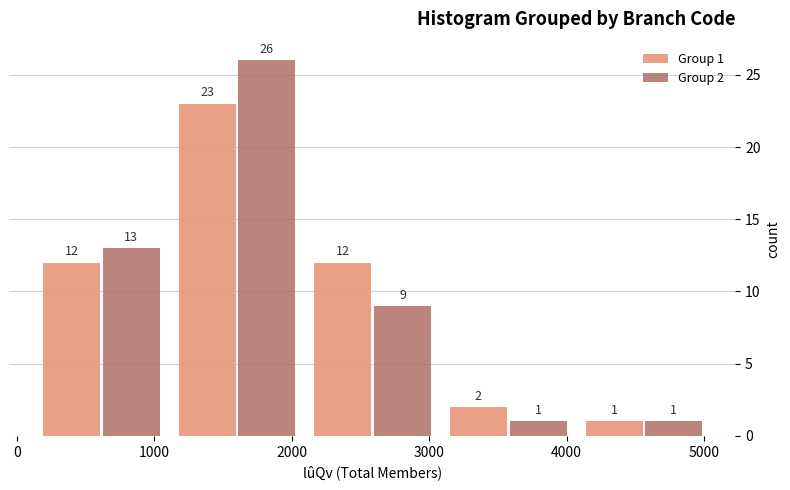

In the Group 1 series, which range on the x-axis has the tallest bar?

1100 to 2100